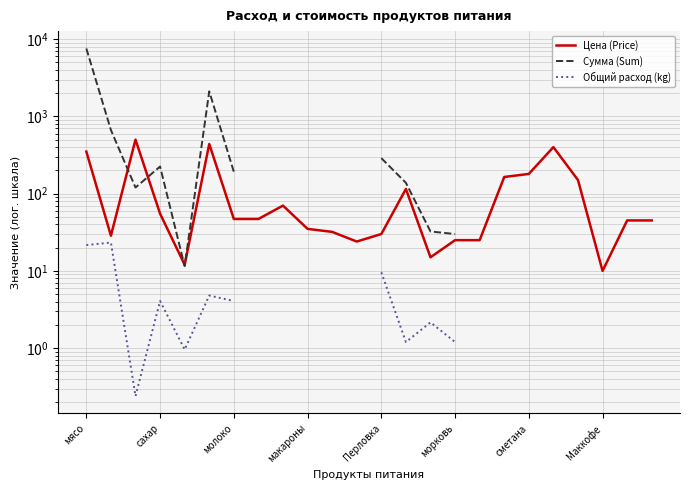

What is the label of the 12th point from the left?

11